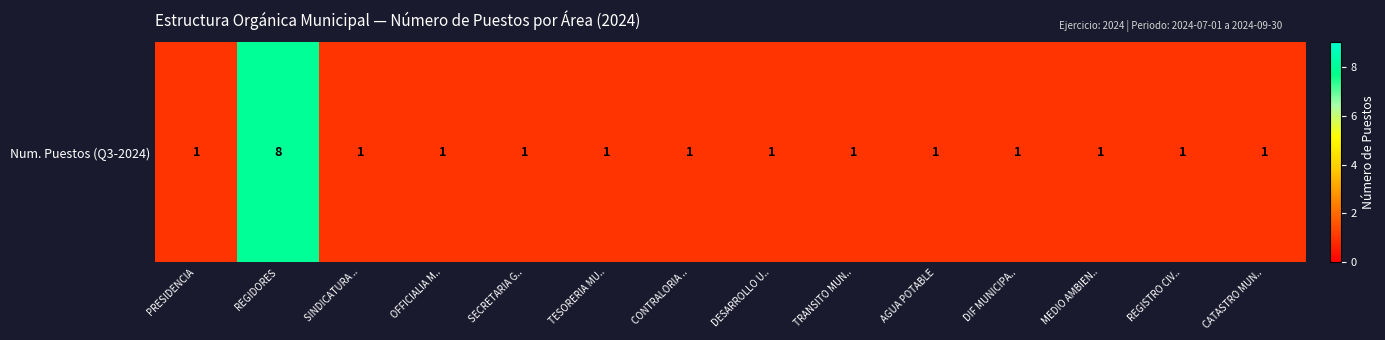

What is the average value?

2